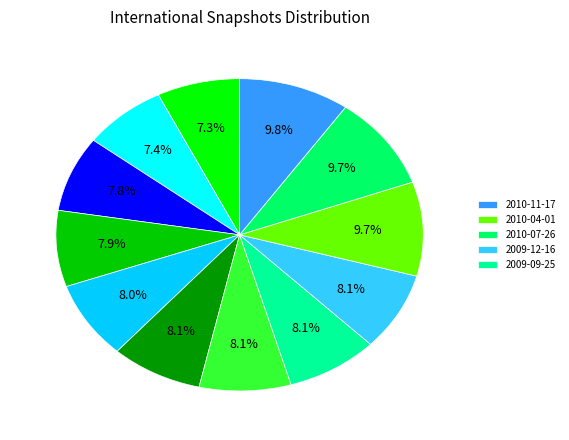

To the nearest percent, what is the average slice percentage?

8%